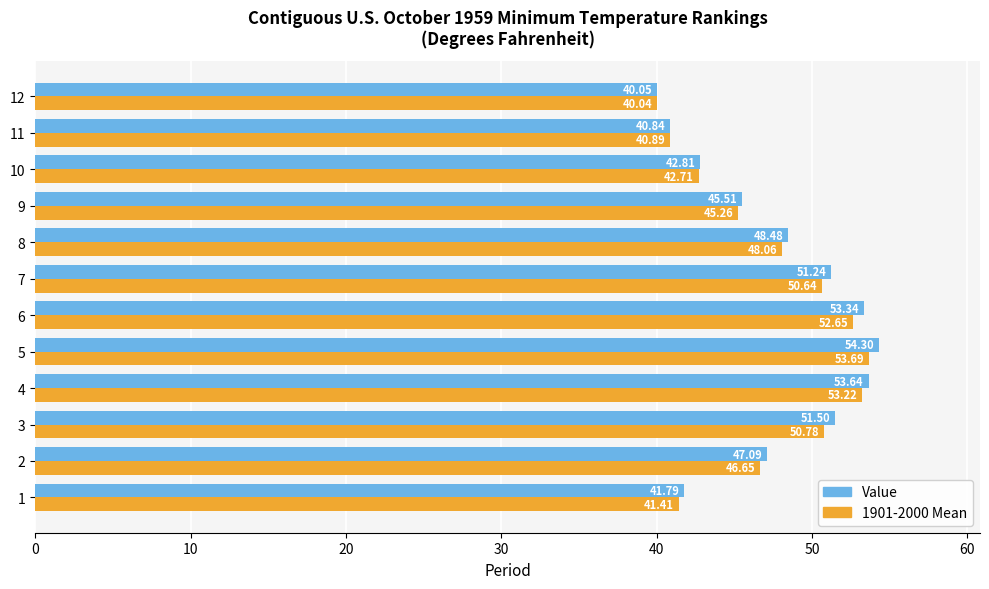

What is the total value across all series at 9?

90.8